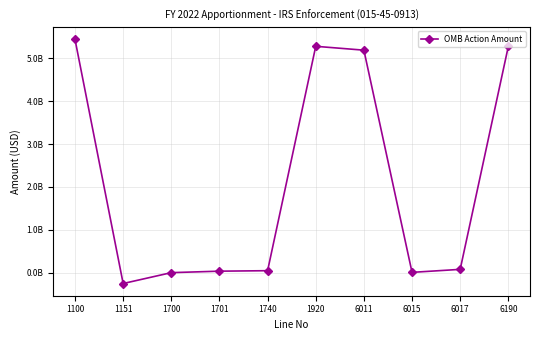

Is this an area chart (filled region under the line)?

No